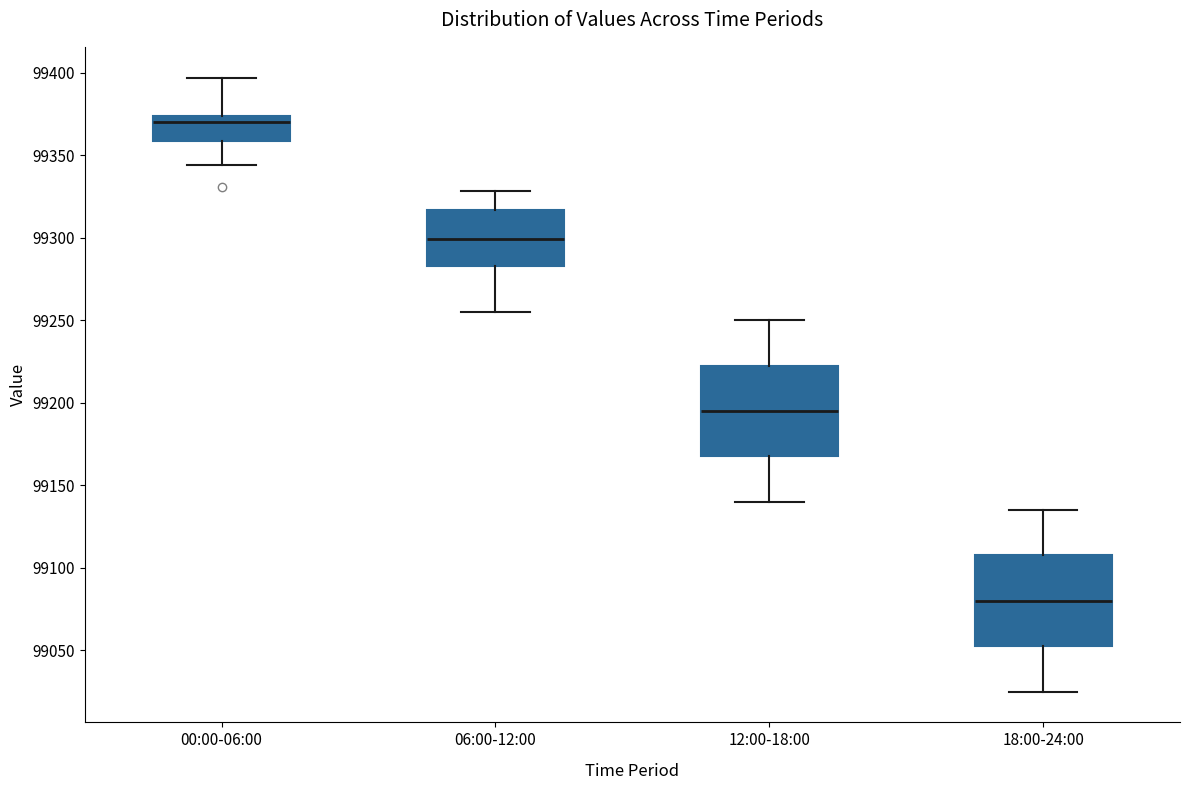

Reading left to right, transcribe this box plot: for each box, give where its median line is, the range the box spans, and where its two whiskers end, as read against the y-axis. The values are not printed on the chart, so give them approximately, as read against the axis.

00:00-06:00: median 99370, box 99360 to 99375, whiskers 99345 to 99395
06:00-12:00: median 99300, box 99285 to 99315, whiskers 99255 to 99330
12:00-18:00: median 99195, box 99170 to 99225, whiskers 99140 to 99250
18:00-24:00: median 99080, box 99055 to 99110, whiskers 99025 to 99135